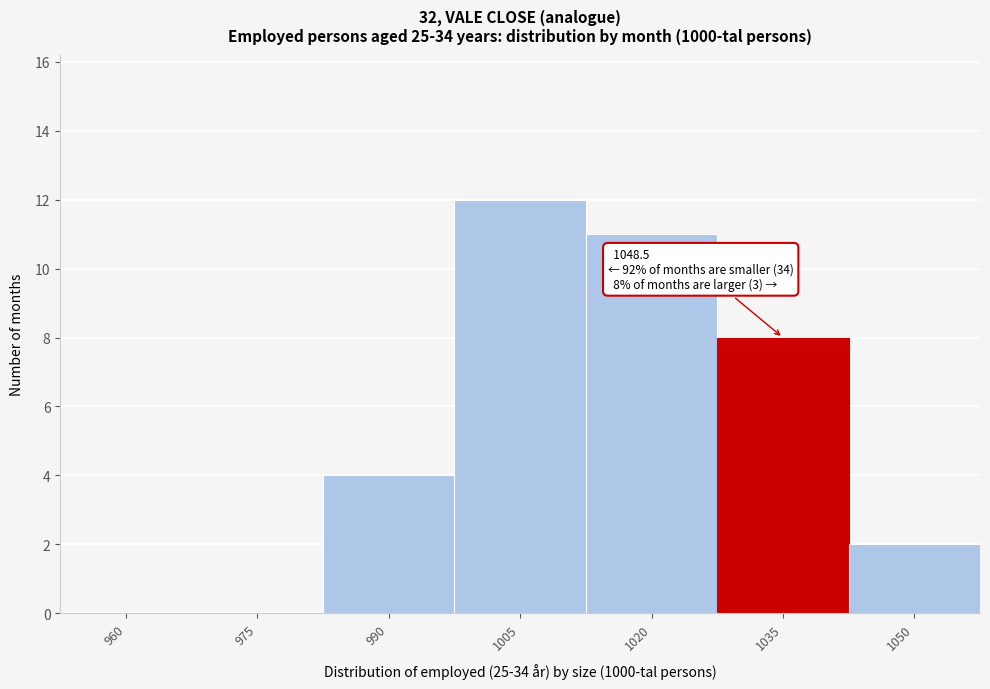

Reading left to right, transcribe all the data shown in this chart.

960=0	975=0	990=4	1005=12	1020=11	1035=8	1050=2